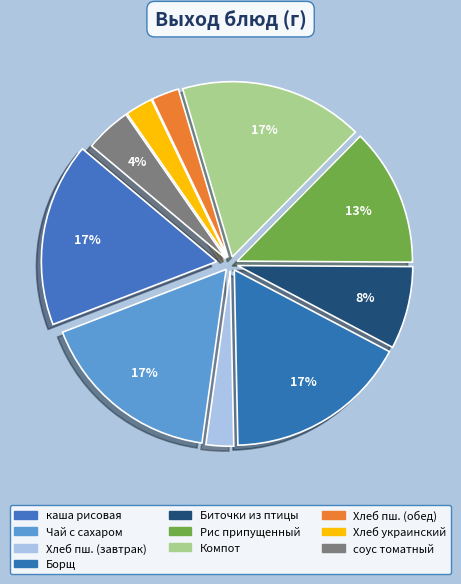

How many segments does this pie chart have?

10